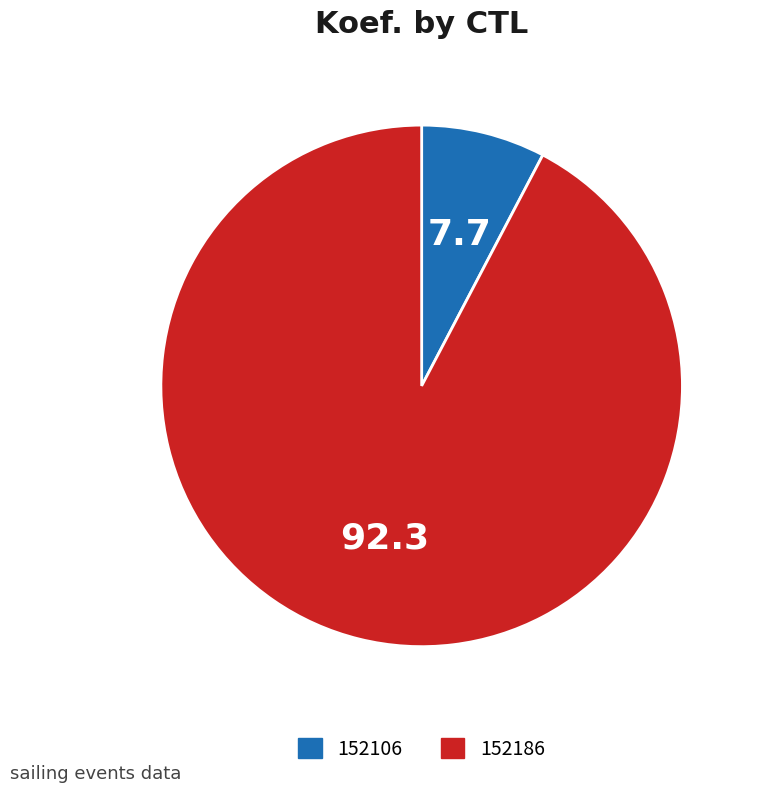

What is the smallest slice in the pie chart?

152106